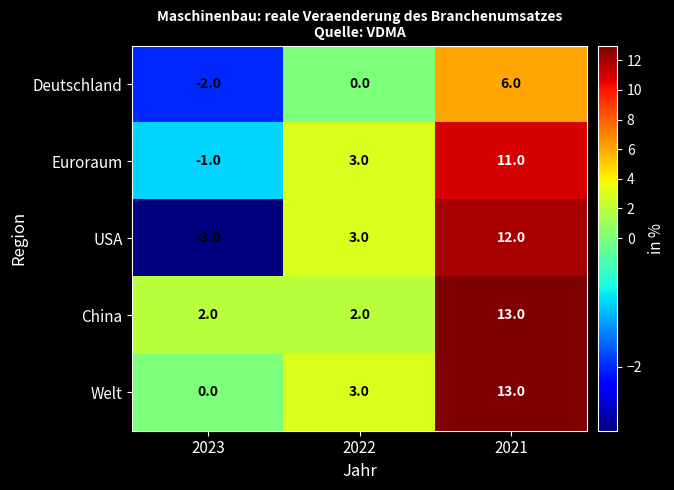

Which series has the widest spread of values?

USA